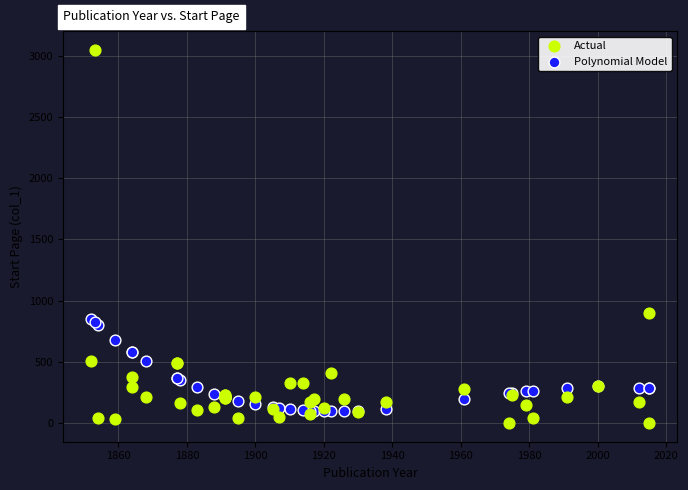

Which series contains the lowest Y value?

Actual